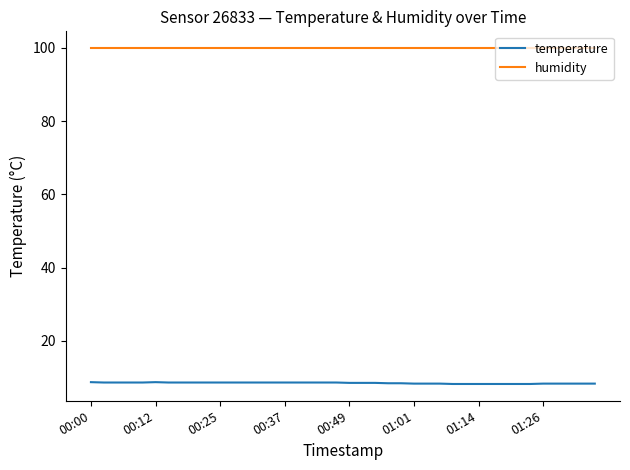

What is the highest value of the temperature series?

8.7